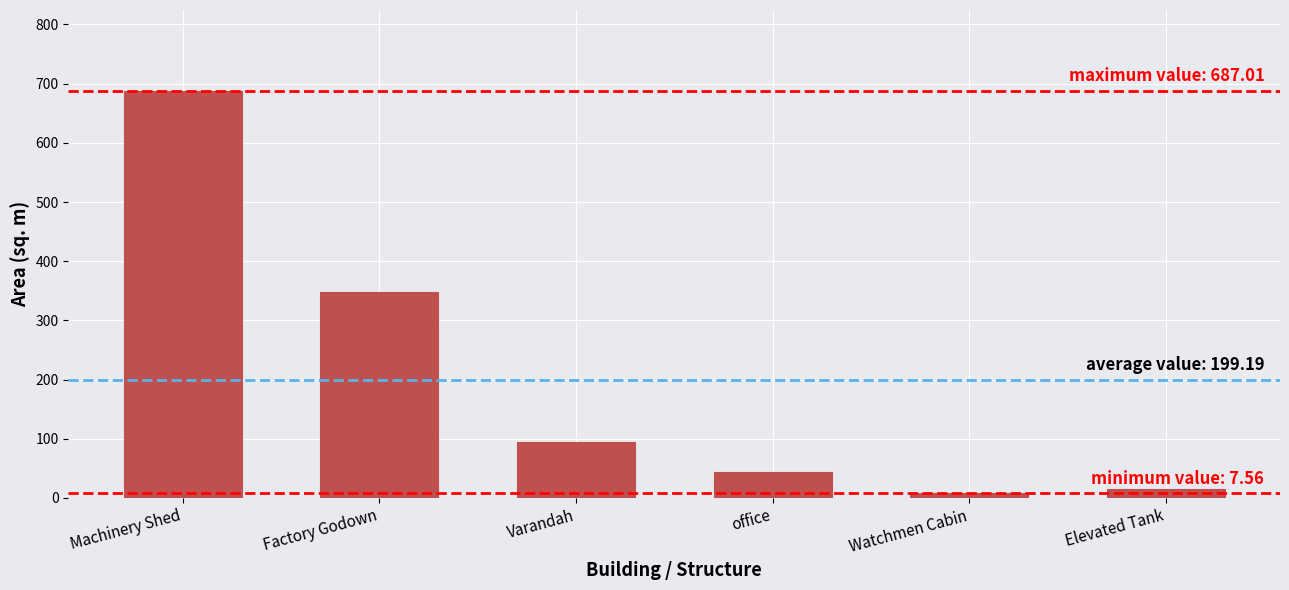

What is the smallest value displayed?

7.6